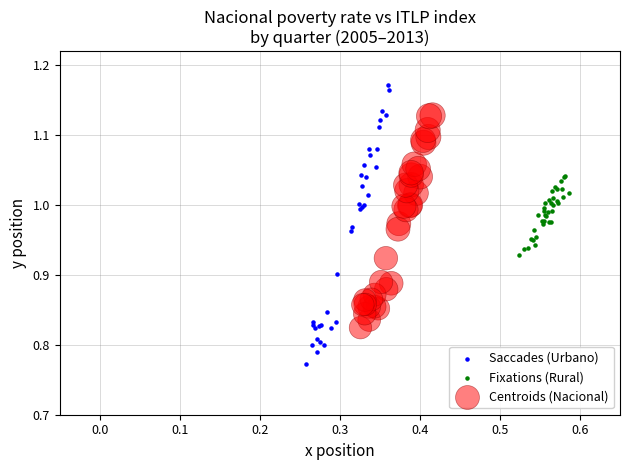

Which series contains the lowest Y value?

Saccades (Urbano)